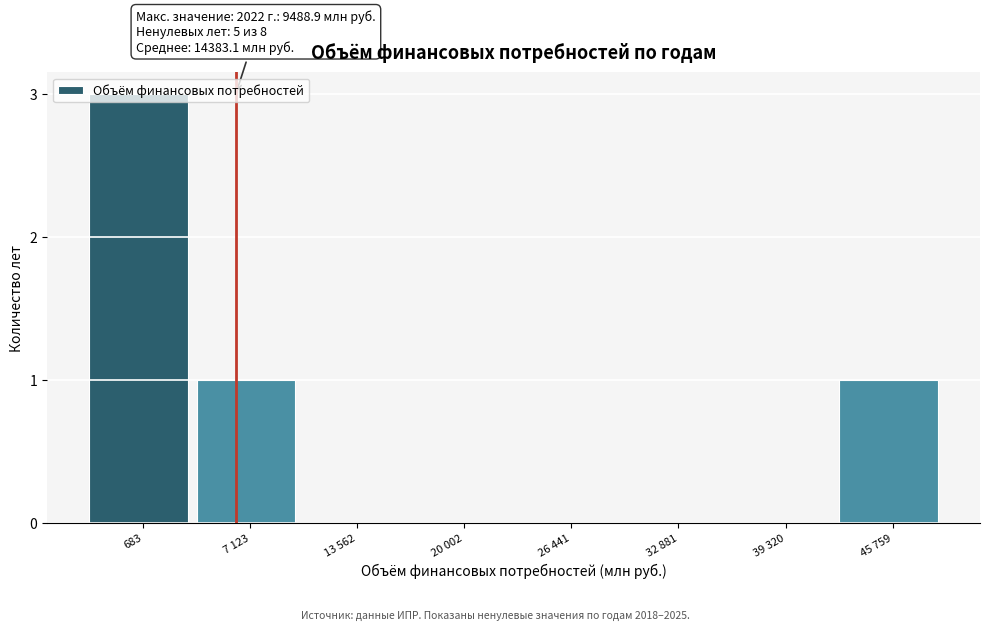

What is the sum of all values?

5